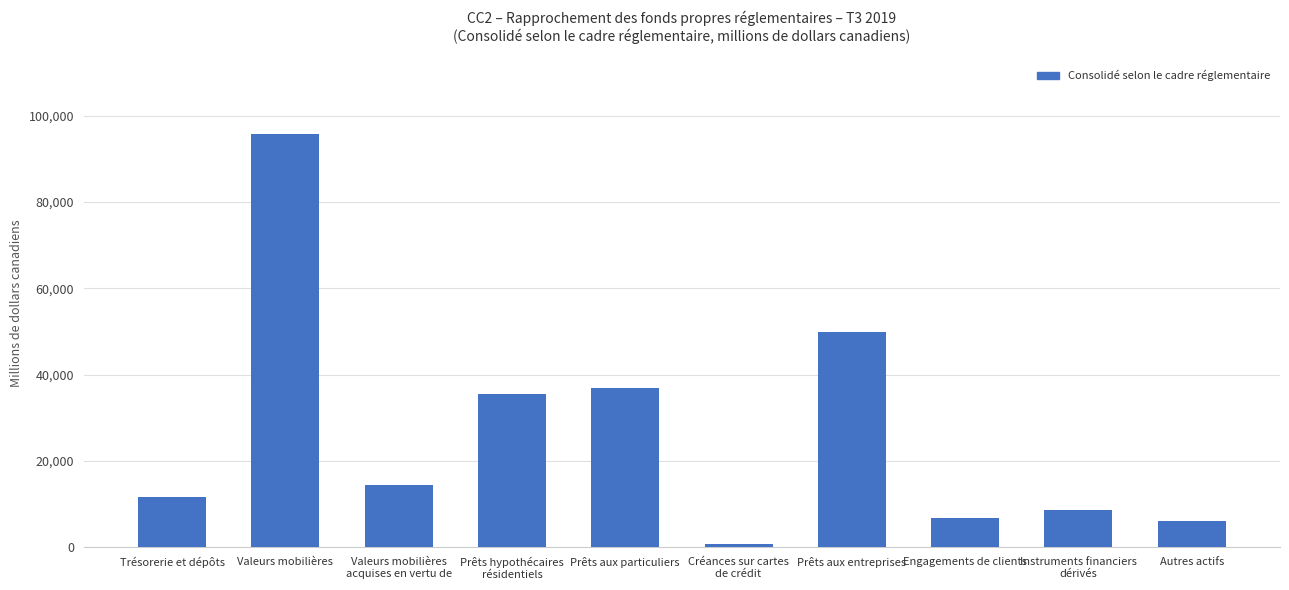

What is the label of the 5th bar from the left?

Prêts aux particuliers